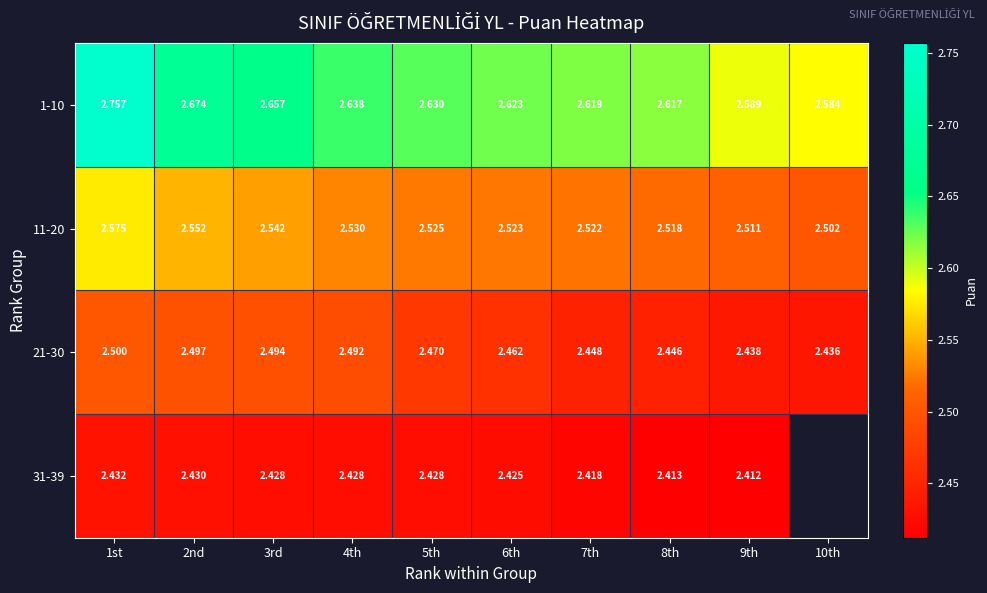

What is the total value across all series at 7th?

10.0